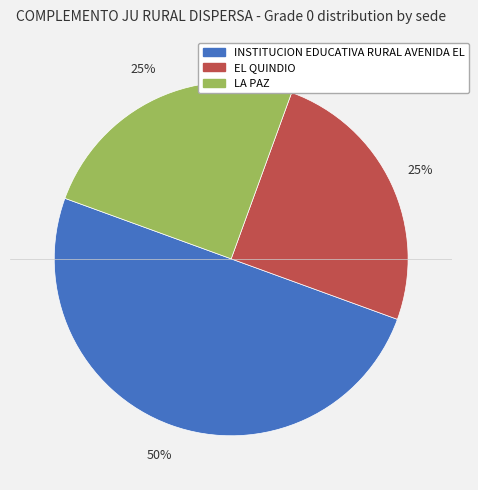

Is the sum of INSTITUCION EDUCATIVA RURAL AVENIDA EL and LA PAZ greater than half?

Yes